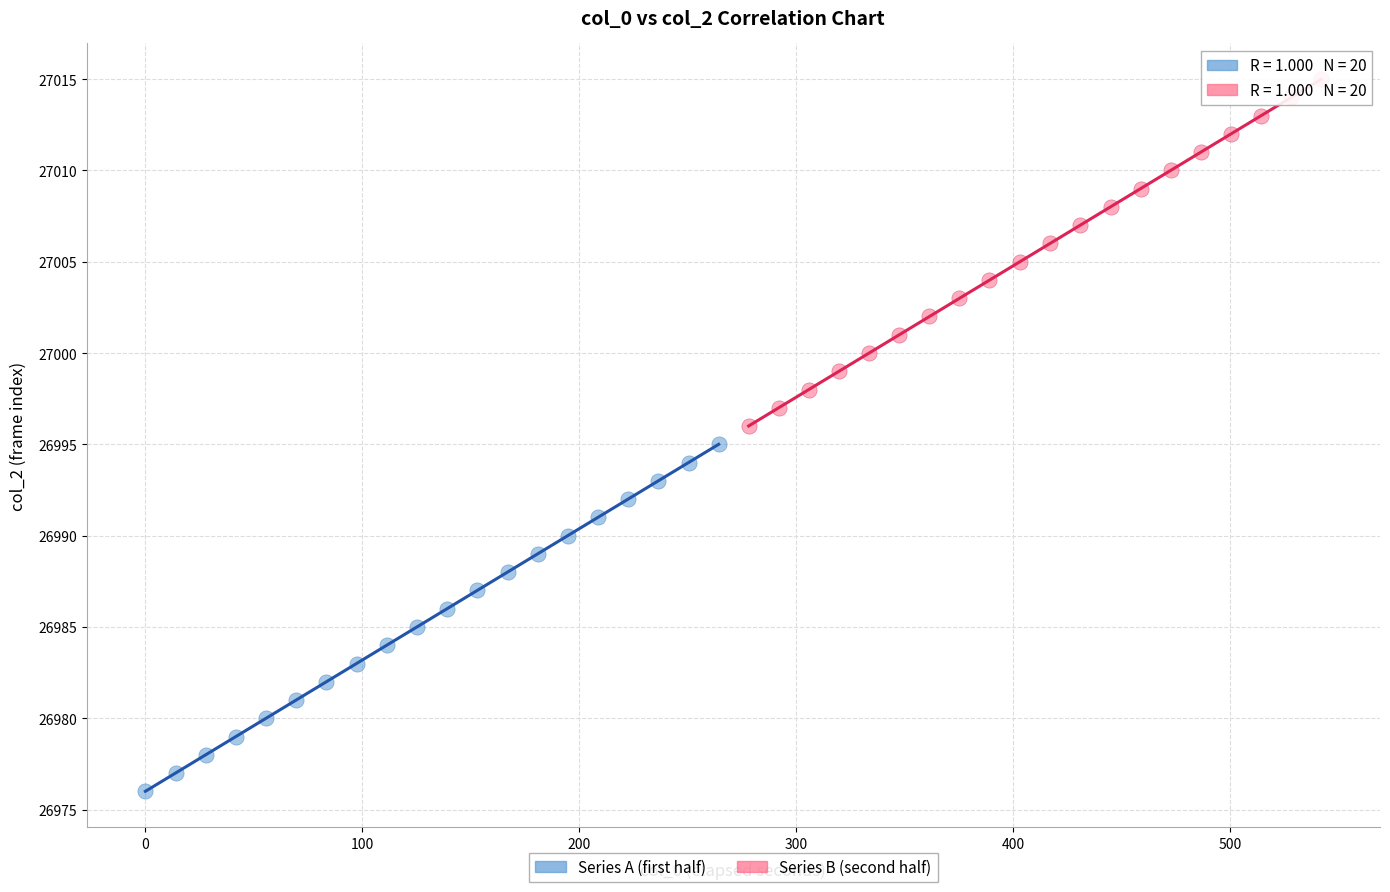

Which series contains the lowest Y value?

Series A (first half)